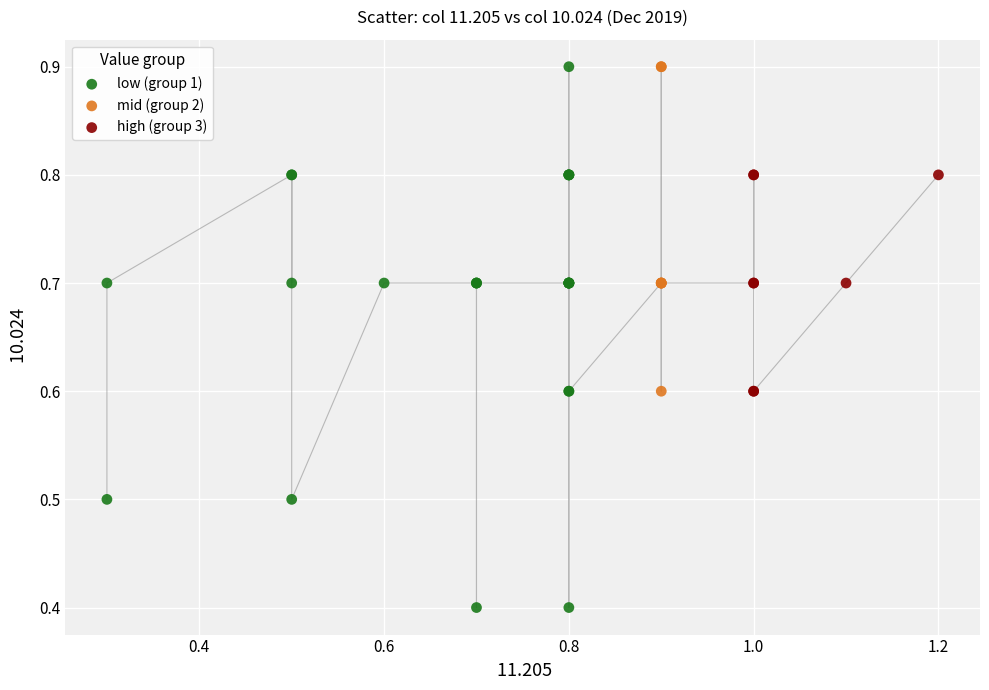

Which series has the widest spread of Y values?

low (group 1)